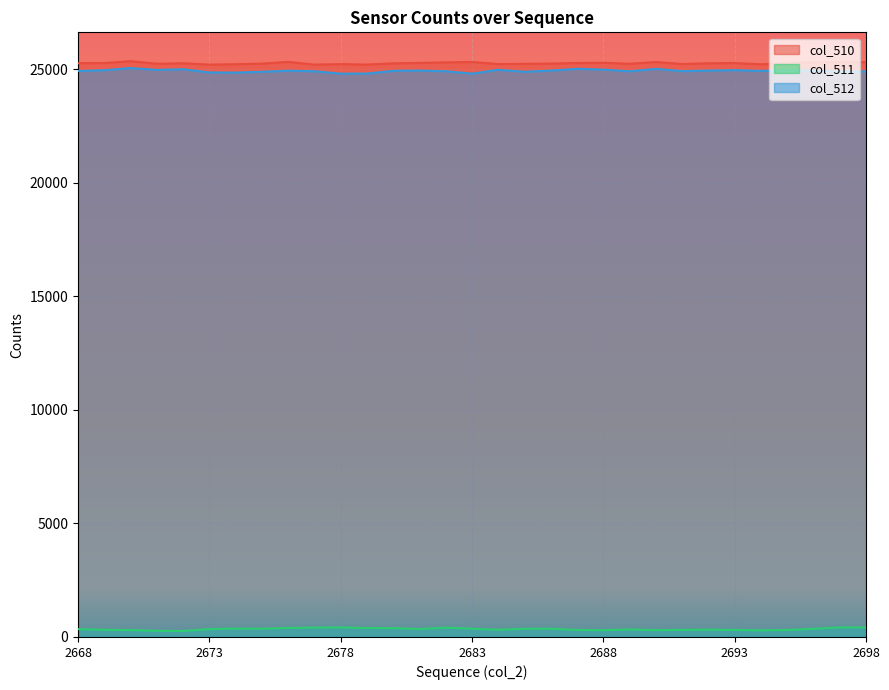

How many values in the col_511 series are below 346?

15